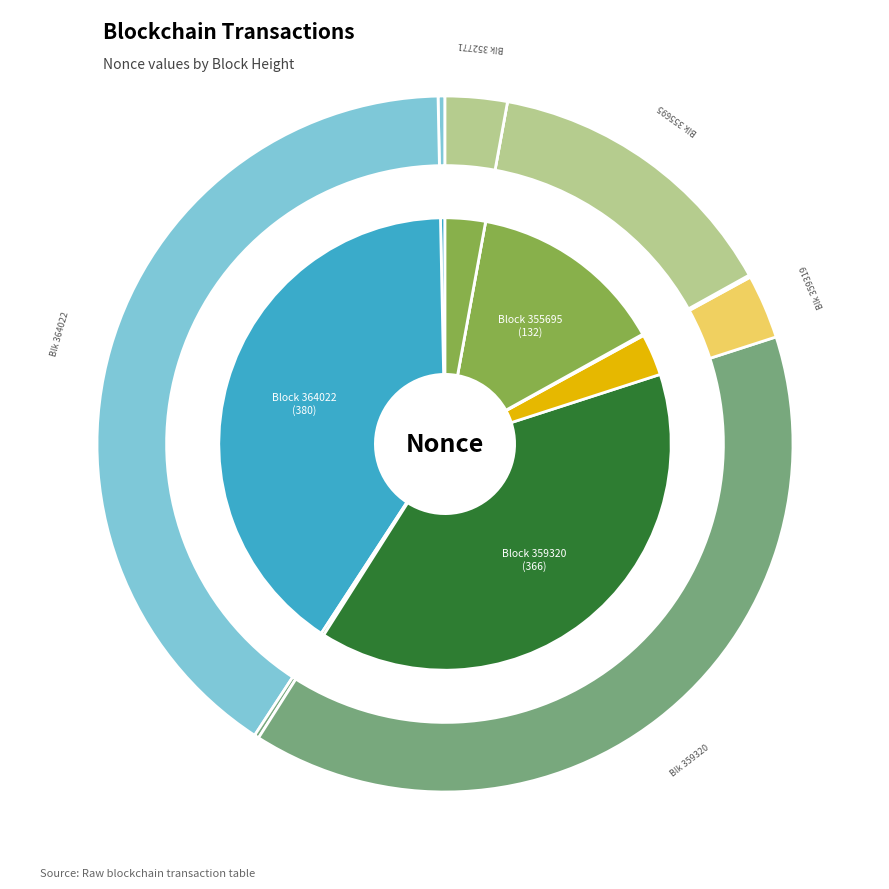

To the nearest percent, what portion does 364022 represent?

40%